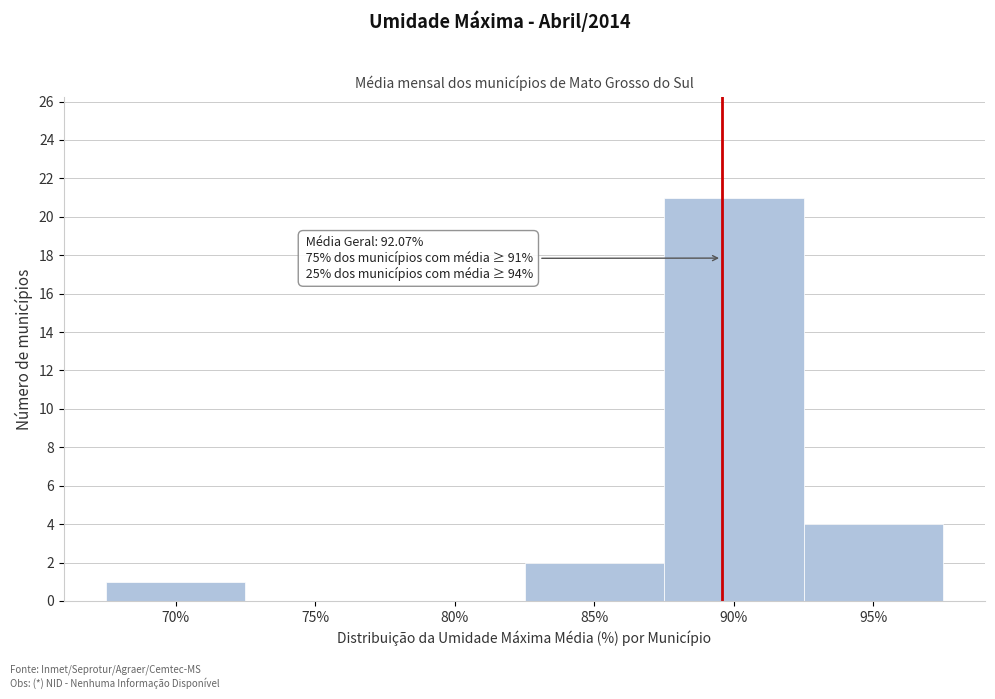

Reading left to right, list all the values displayed in this chart.

70%=1	75%=0	80%=0	85%=2	90%=21	95%=4